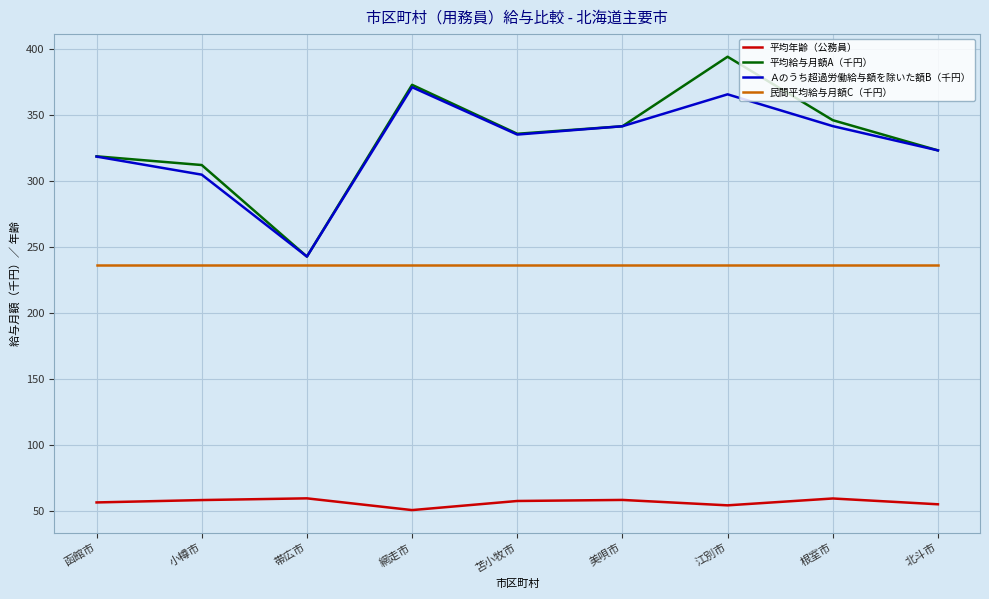

What is the approximate value of 平均年齢（公務員） at 函館市?

56.3